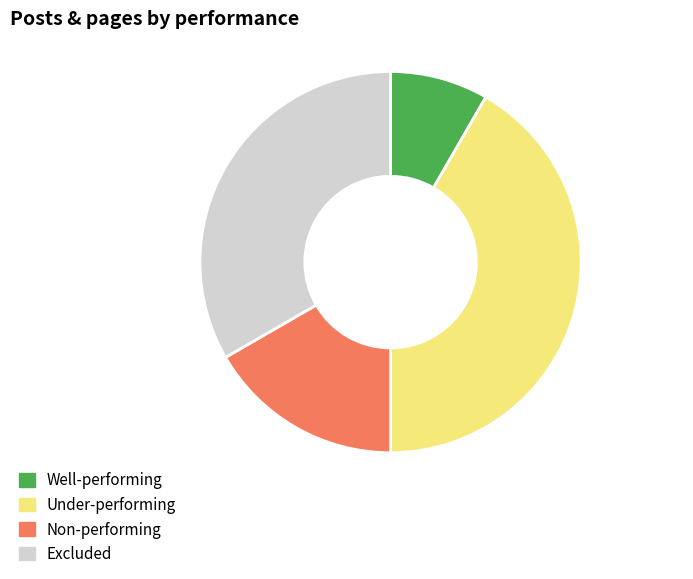

Is there a majority slice in this chart?

No